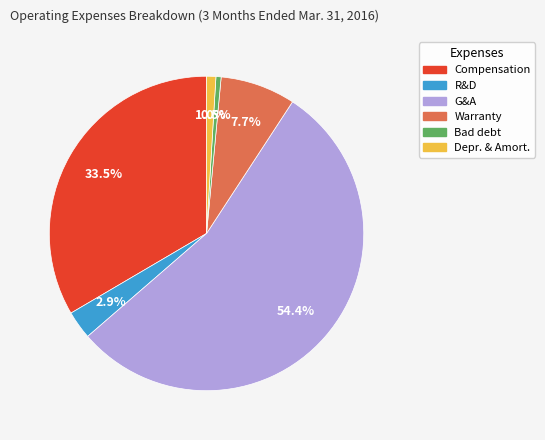

Is there any slice that represents more than half of the pie?

Yes